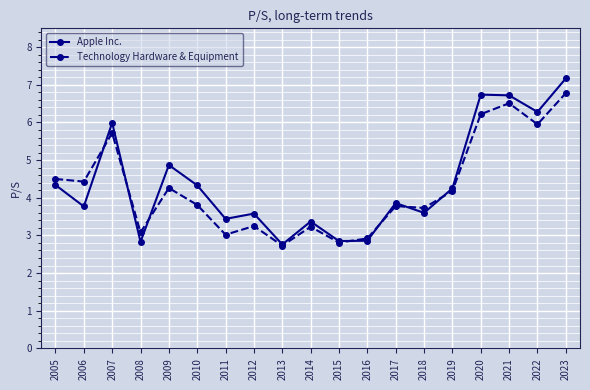

How many lines are shown in the chart?

2